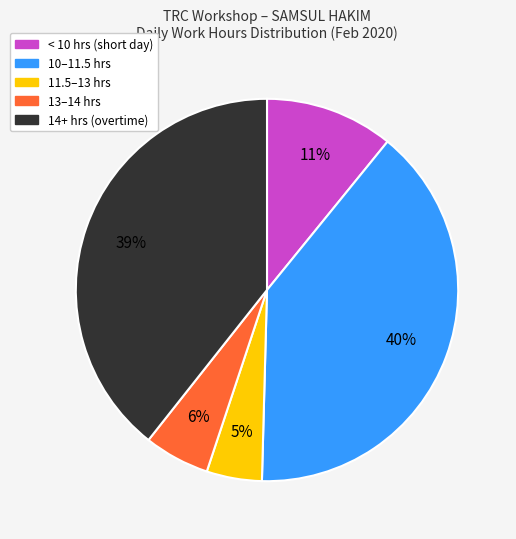

How many segments does this pie chart have?

5